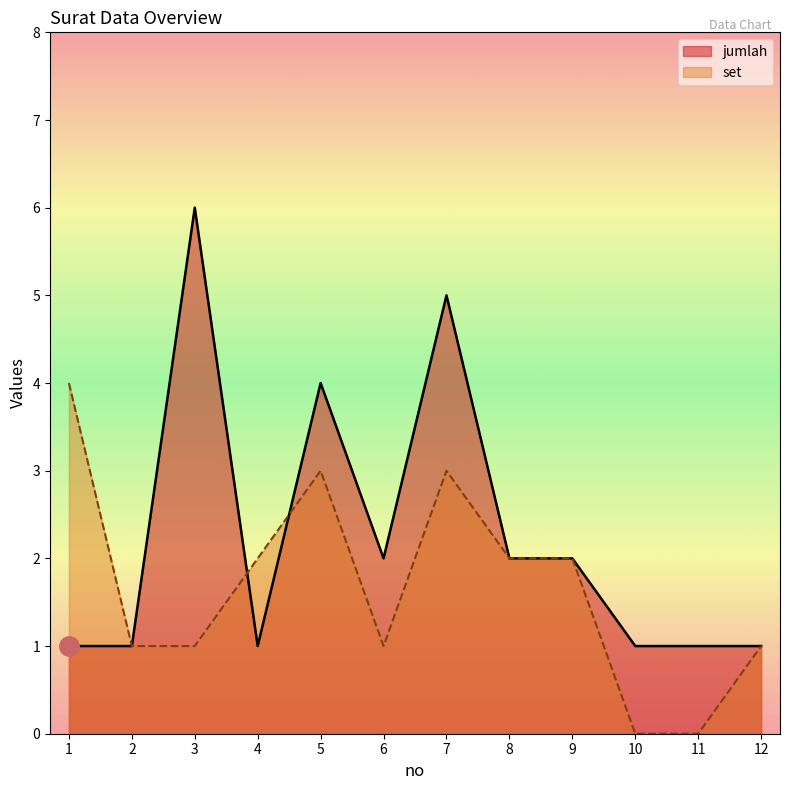

True or false: jumlah has a value of 1 at 10.

False